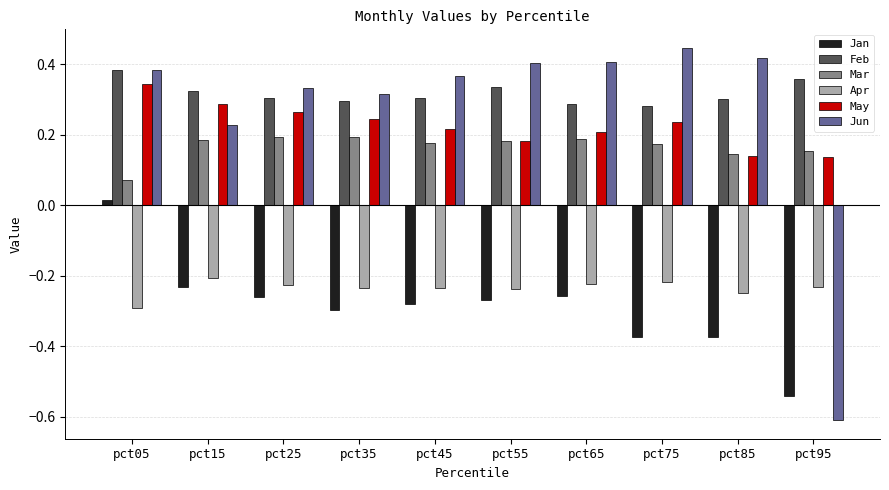

Rank the series by their maximum value, from highest to lowest.

Jun, Feb, May, Mar, Jan, Apr